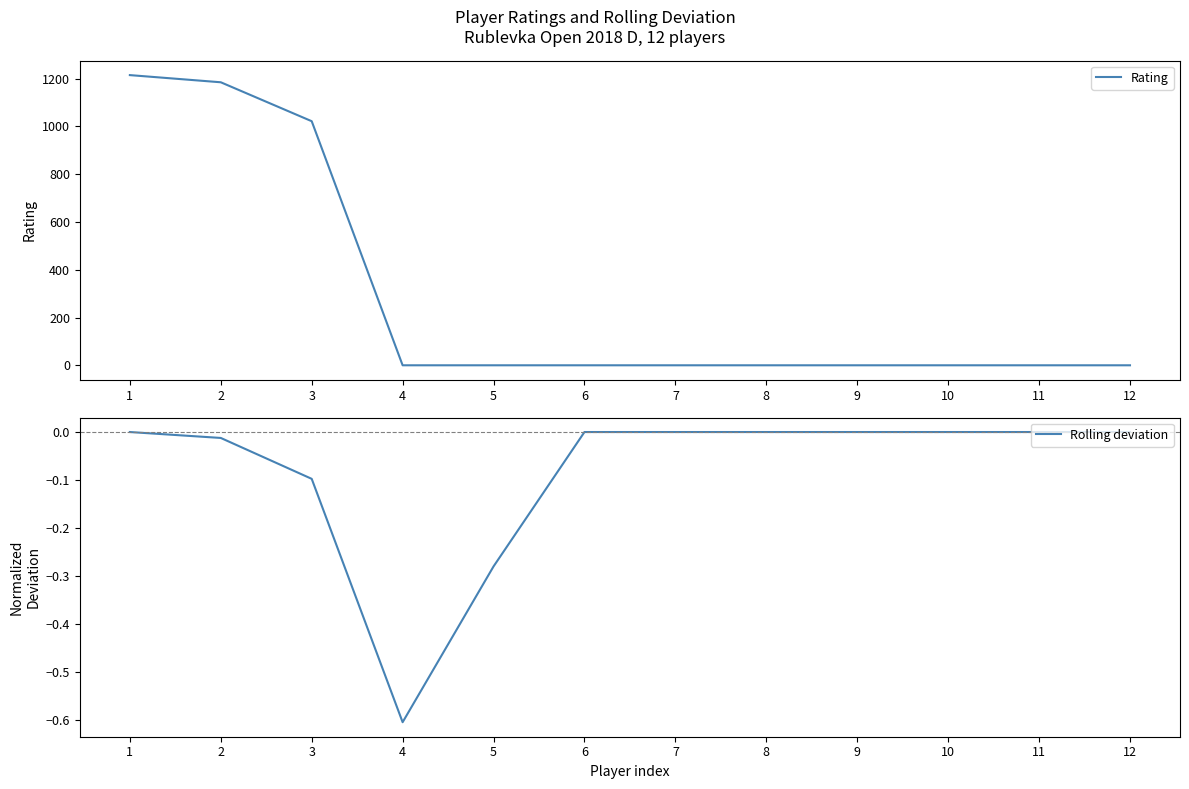

What are all the series names shown in the legend?

Rating, Rolling deviation